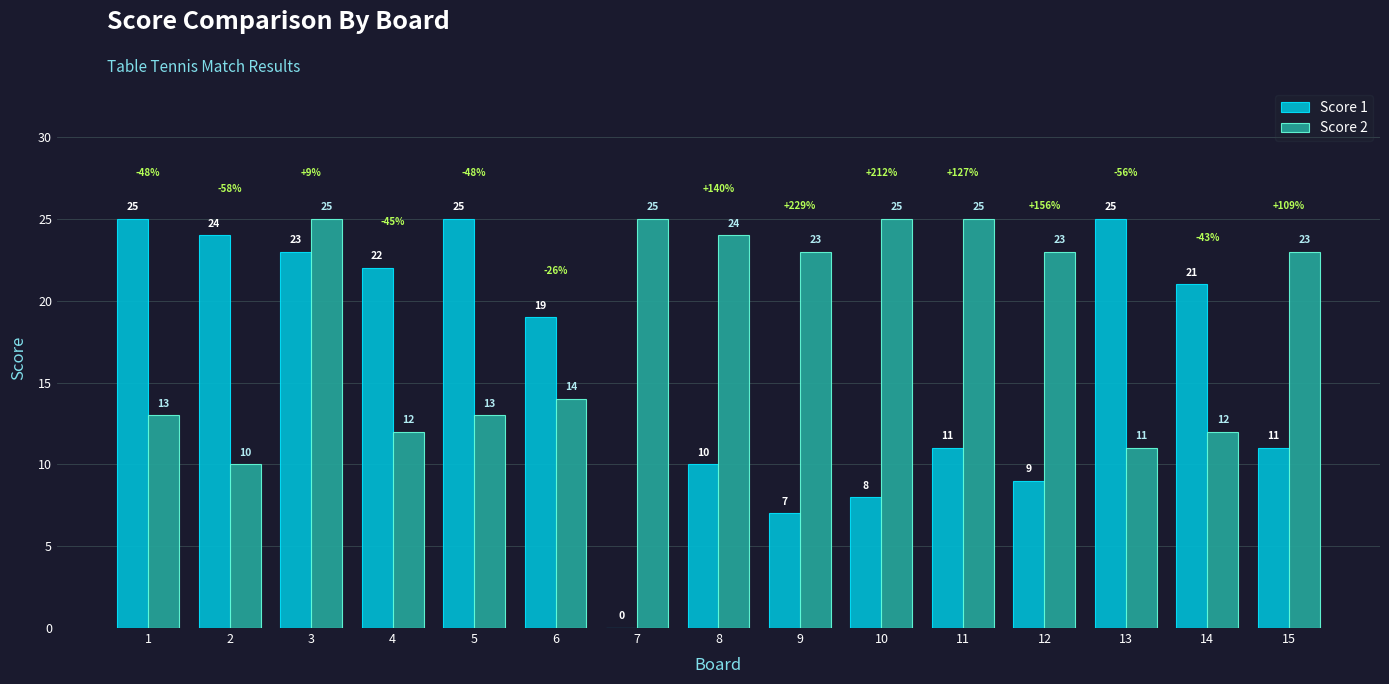

What is the greatest value displayed?

25